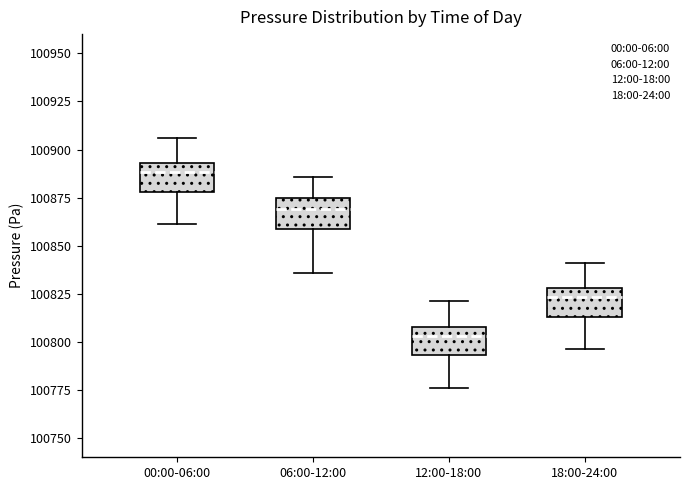

Reading left to right, transcribe this box plot: for each box, give where its median line is, the range the box spans, and where its two whiskers end, as read against the y-axis. The values are not printed on the chart, so give them approximately, as read against the axis.

00:00-06:00: median 100890, box 100880 to 100895, whiskers 100860 to 100905
06:00-12:00: median 100870, box 100860 to 100875, whiskers 100835 to 100885
12:00-18:00: median 100805, box 100795 to 100810, whiskers 100775 to 100820
18:00-24:00: median 100825, box 100815 to 100830, whiskers 100795 to 100840